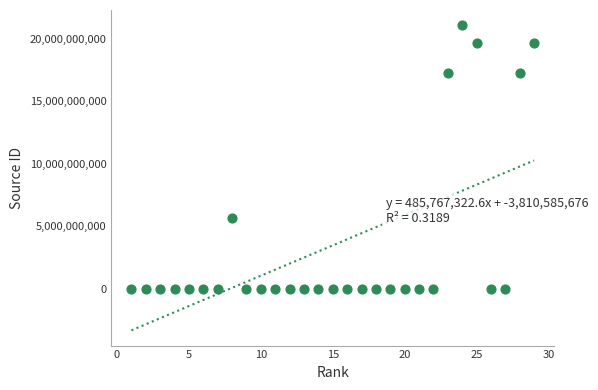

What Y value in the scatter plot is closest to 10550127454?

5700191213